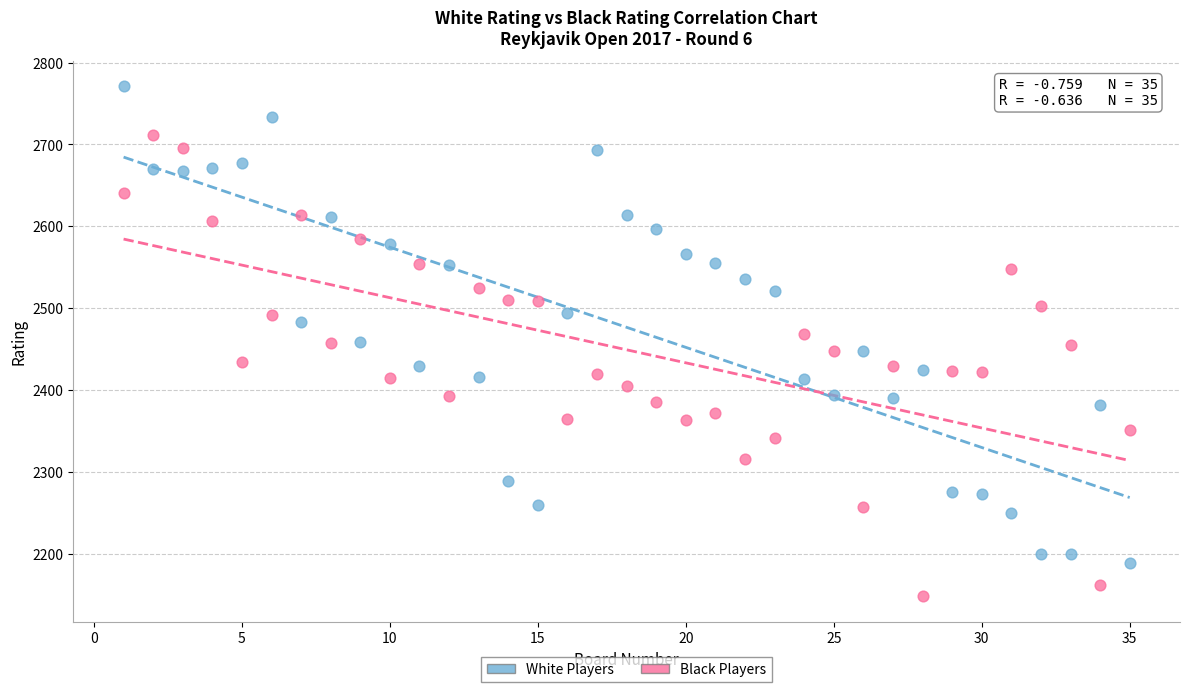

What are all the series names shown in the legend?

White Players, Black Players